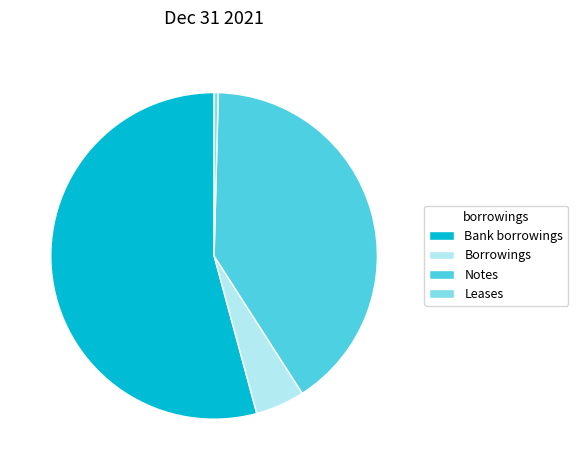

Count the number of slices in the pie.

4